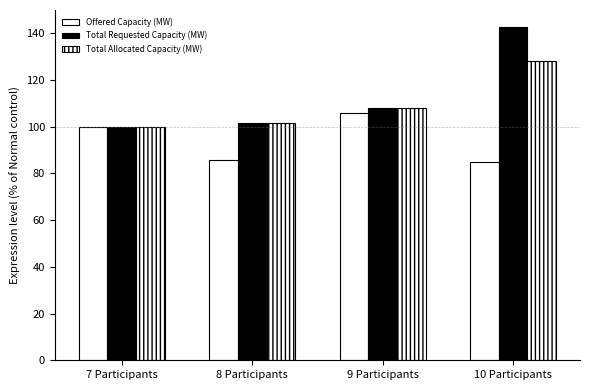

At which label does Total Allocated Capacity (MW) first exceed 107?

9 Participants